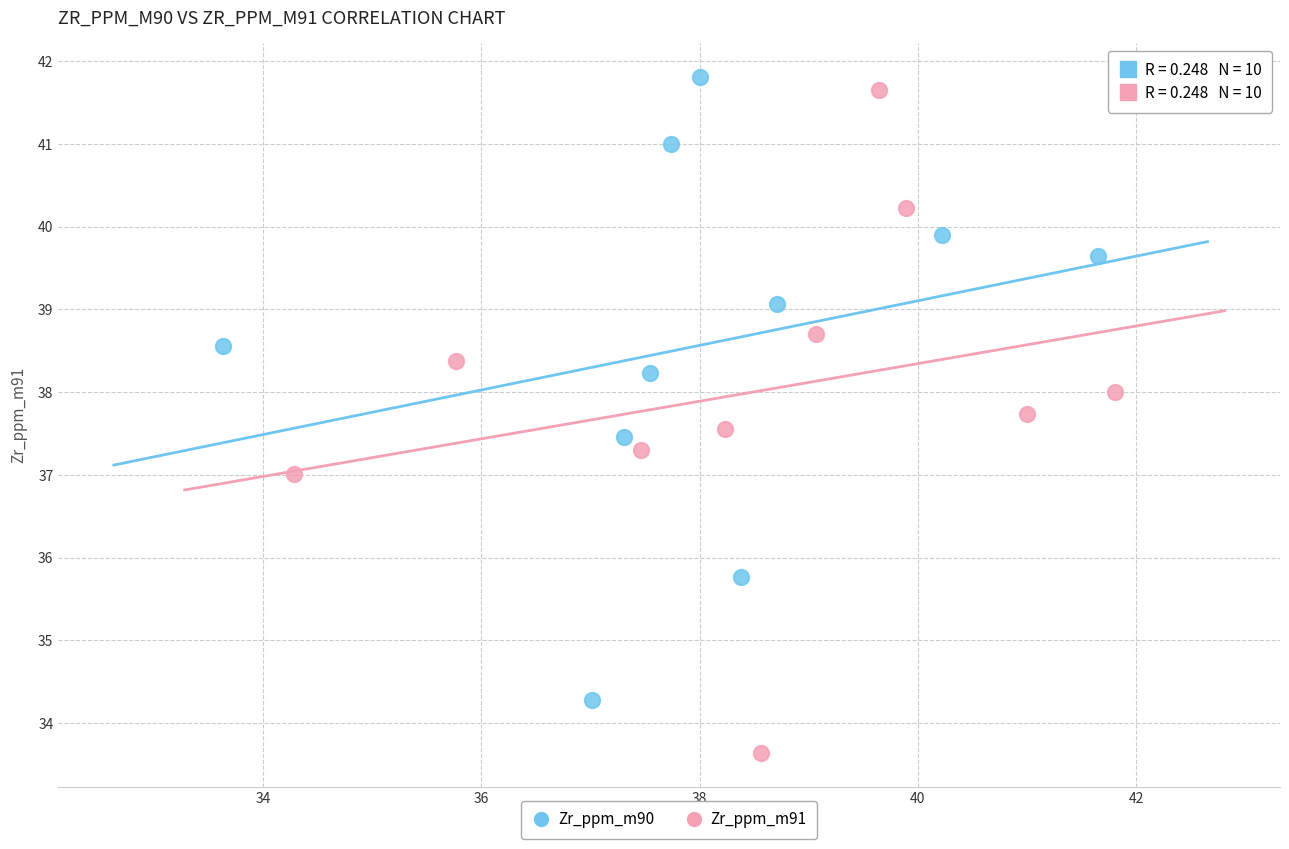

Which series reaches the minimum Y coordinate?

Zr_ppm_m91